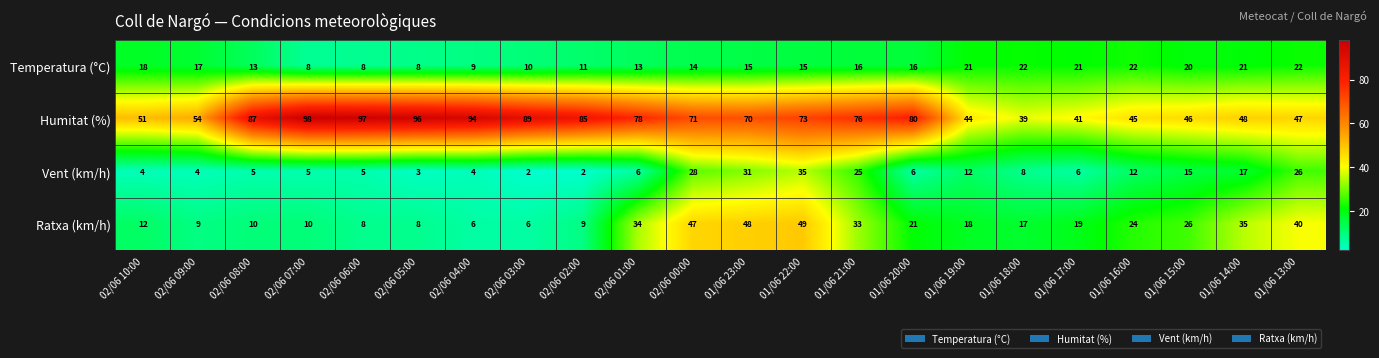

What is the sum of all Temperatura (°C) values?

340